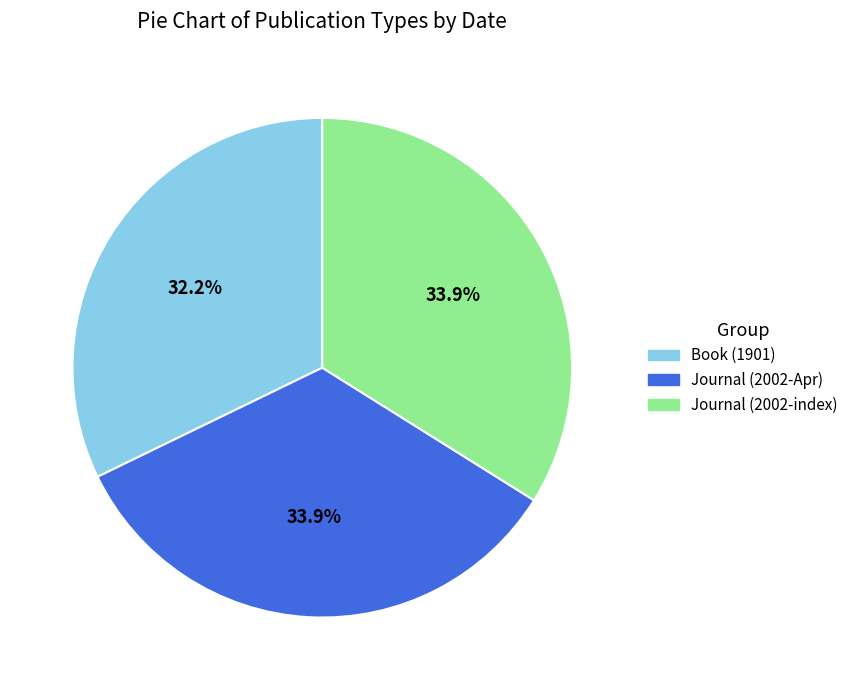

How many segments does this pie chart have?

3